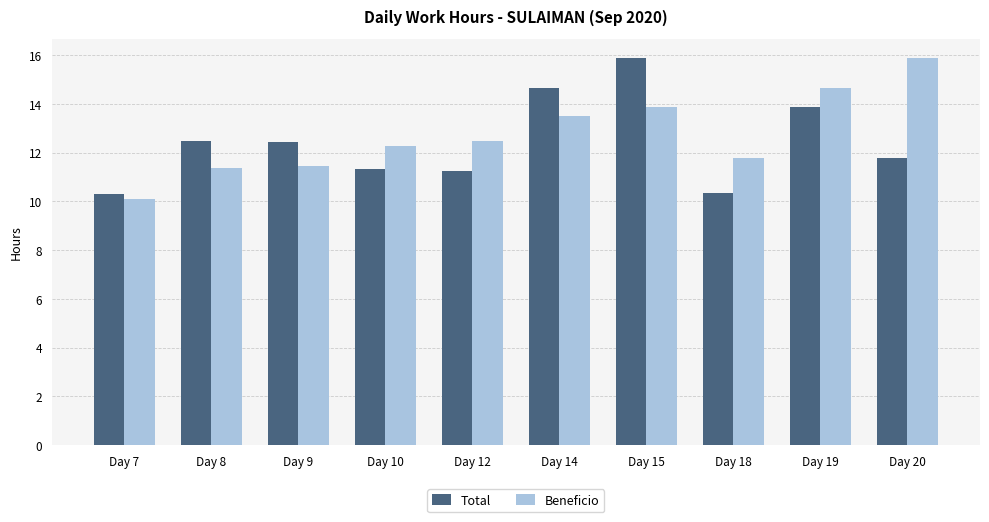

At Day 12, list the series in order from smallest to largest.

Total, Beneficio